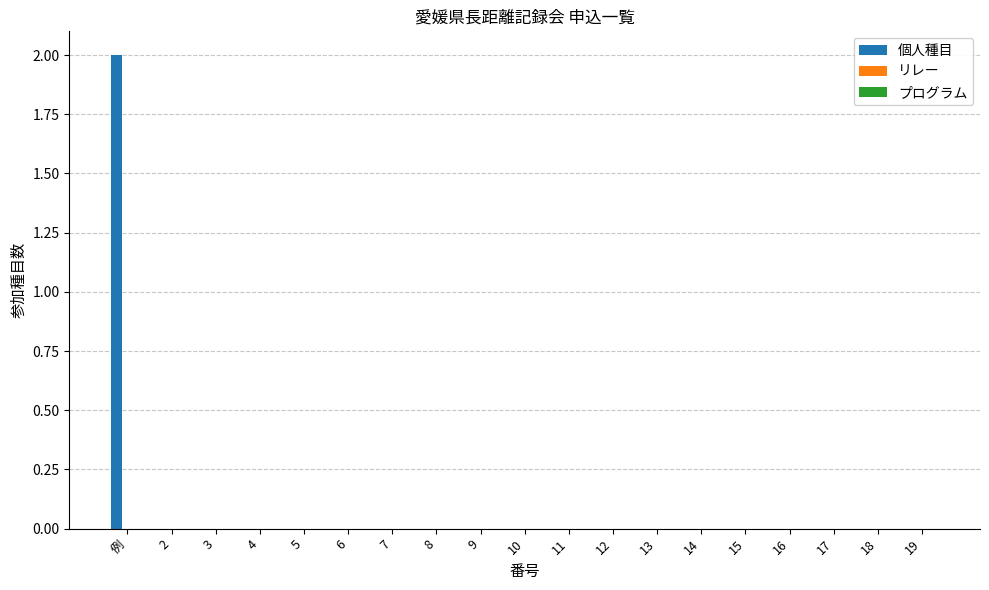

The chart shows a value of 1 at 11. True or false?

False